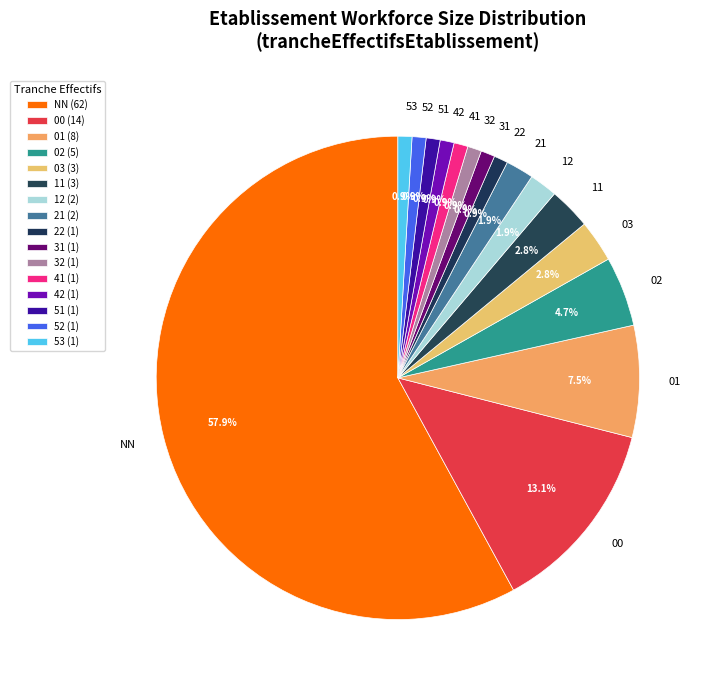

Does 02 represent more than half of the total?

No